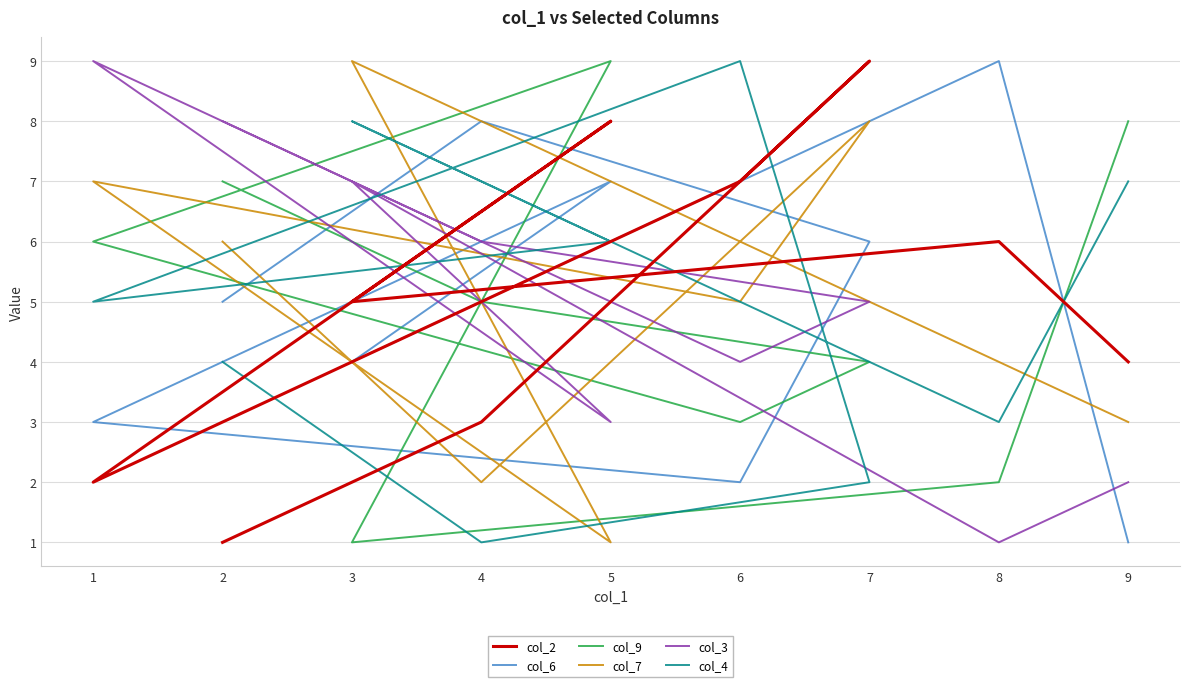

Reading left to right, extract all data points from this chart.

col_2: 4	6	5	8	2	7	9	3	1
col_6: 1	9	4	7	3	2	6	8	5
col_9: 8	2	1	9	6	3	4	5	7
col_7: 3	4	9	1	7	5	8	2	6
col_3: 2	1	7	3	9	4	5	6	8
col_4: 7	3	8	6	5	9	2	1	4